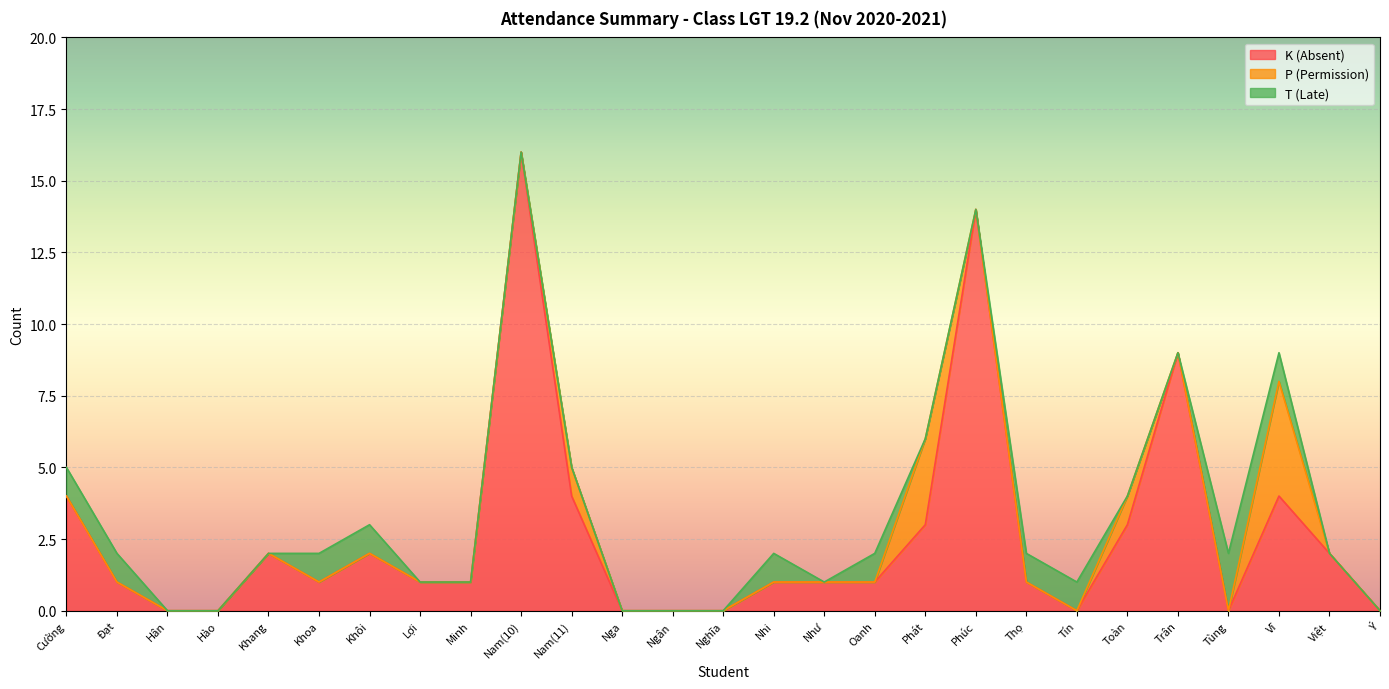

What is the highest value of the K (Absent) series?

16